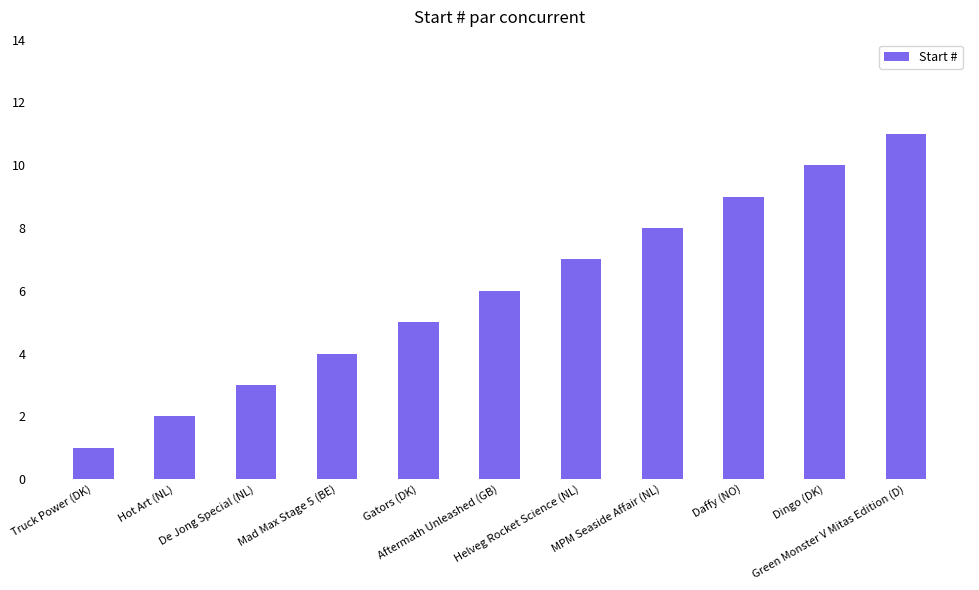

What is the greatest value displayed?

11